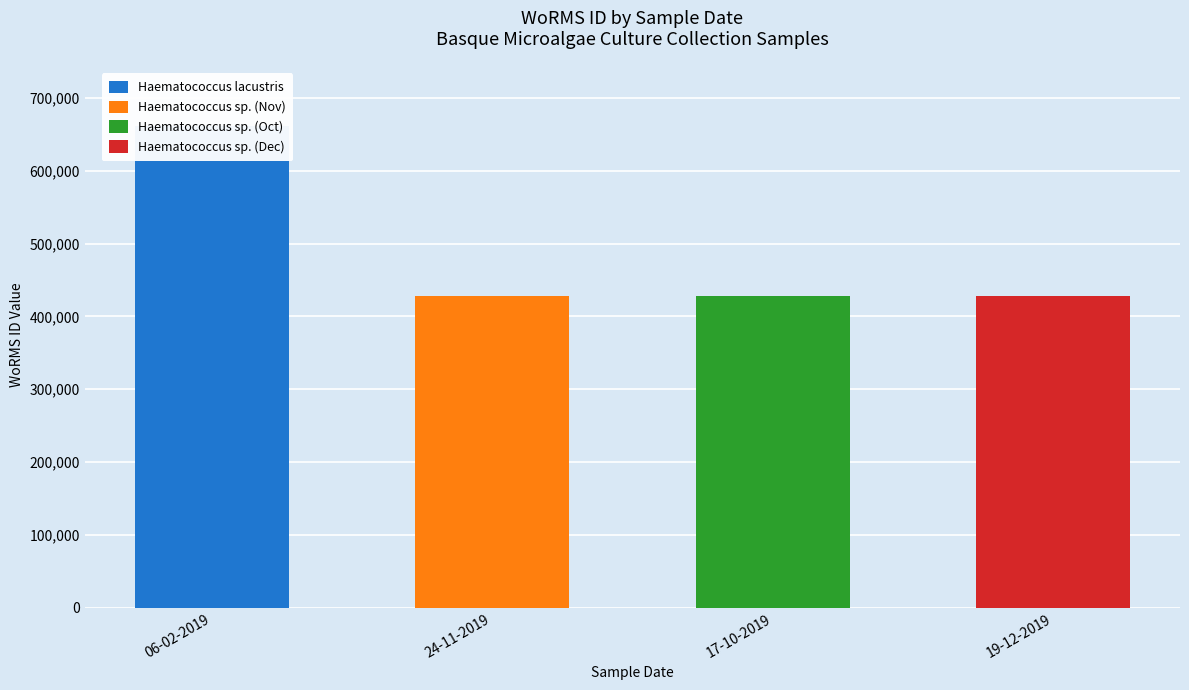

What is the difference between the highest and lowest values at 24-11-2019?

428522